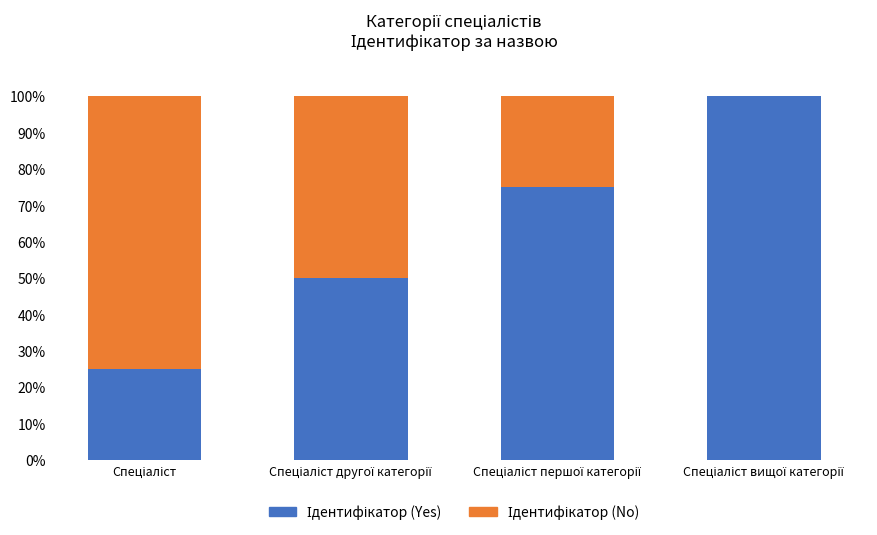

Which has a higher value, Спеціаліст вищої категорії or Спеціаліст першої категорії?

Спеціаліст вищої категорії